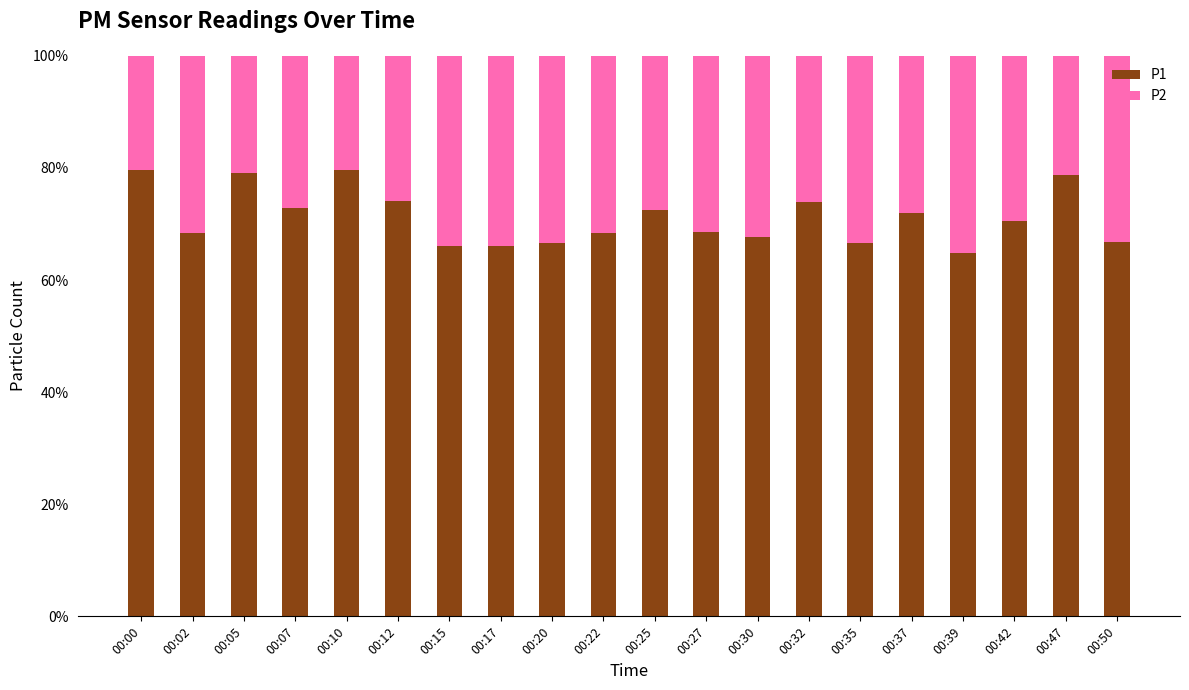

What is the maximum value for P1?

79.7